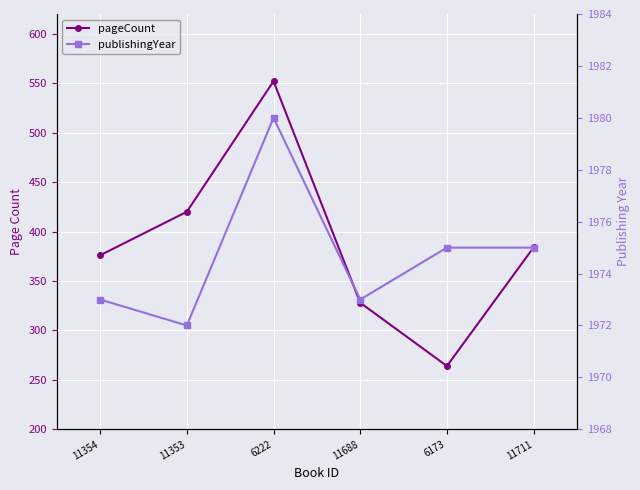

True or false: publishingYear and pageCount intersect in this chart.

False